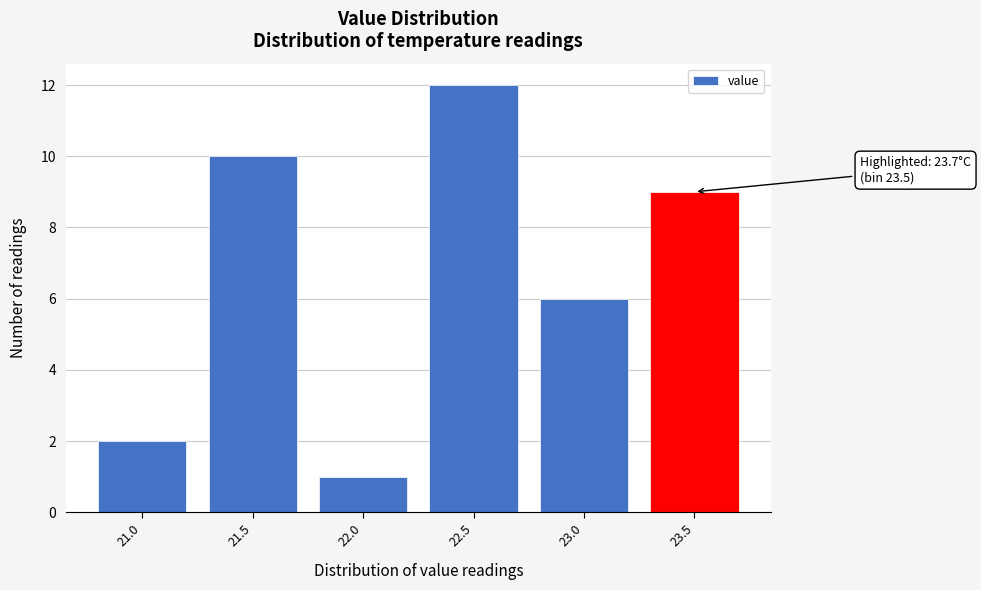

Reading left to right, extract all data points from this chart.

21.0=2	21.5=10	22.0=1	22.5=12	23.0=6	23.5=9